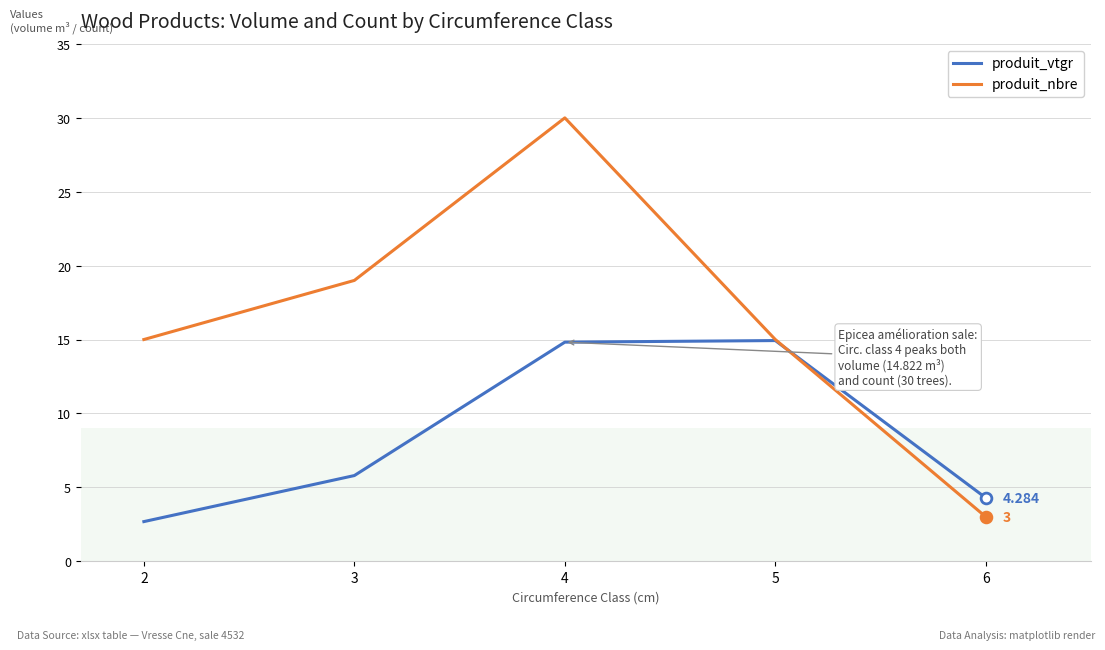

Which series changed the most between 3 and 4?

produit_nbre